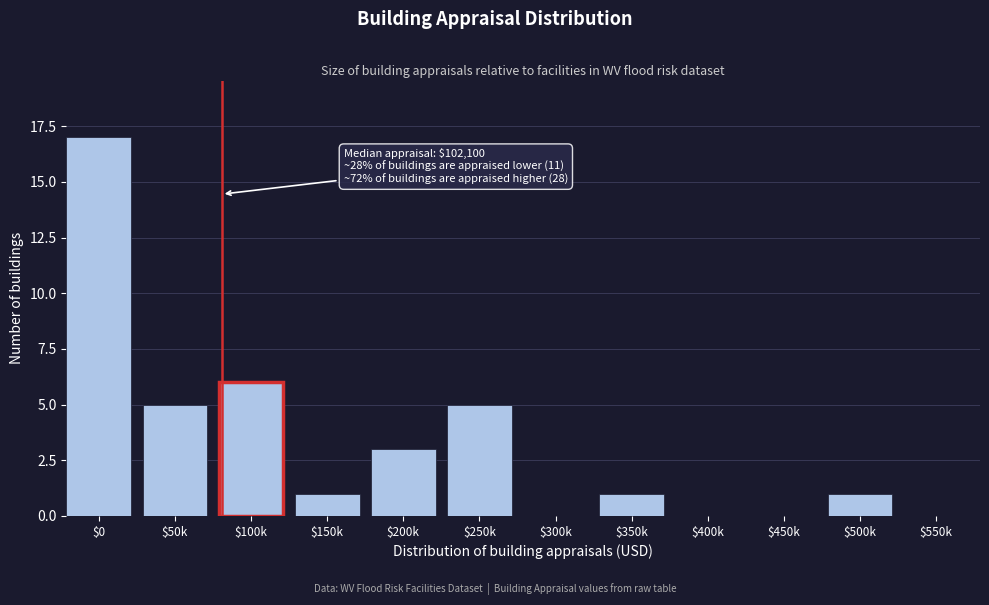

What is the sum of all values?

39